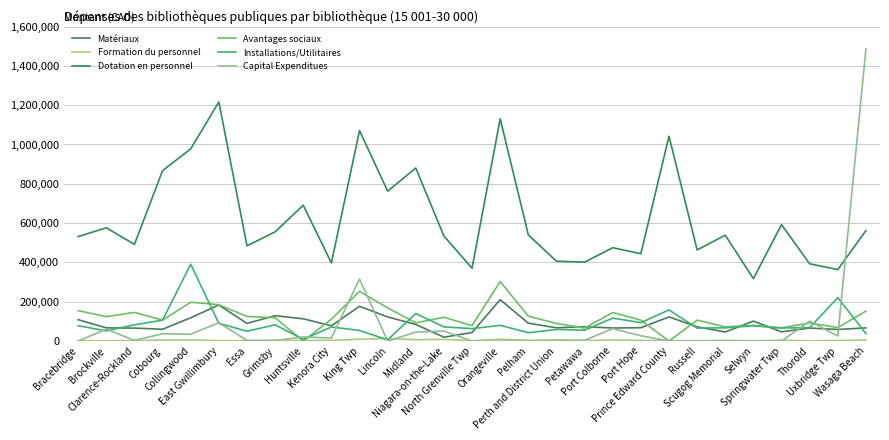

At which label does Matériaux reach its peak?

Orangeville